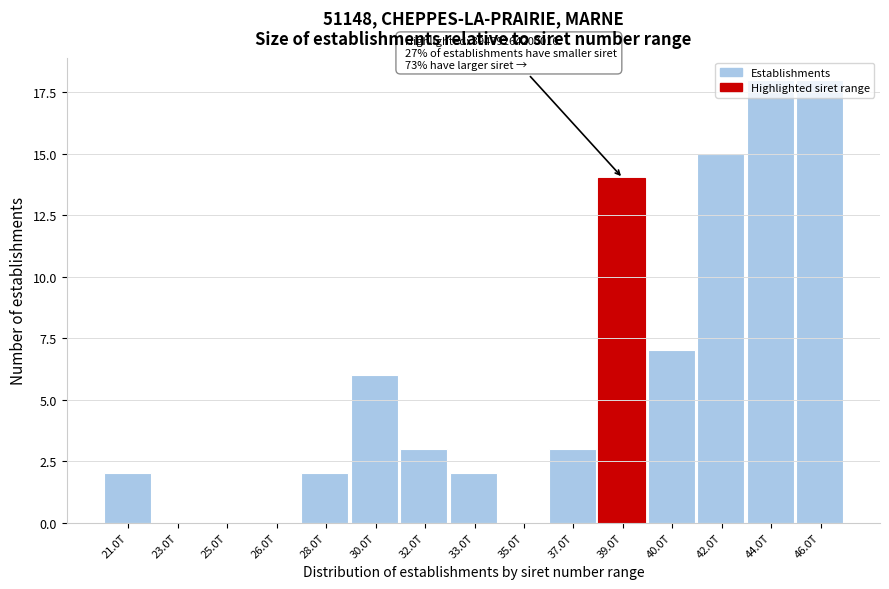

At which label is the value closest to 9?

40.0T